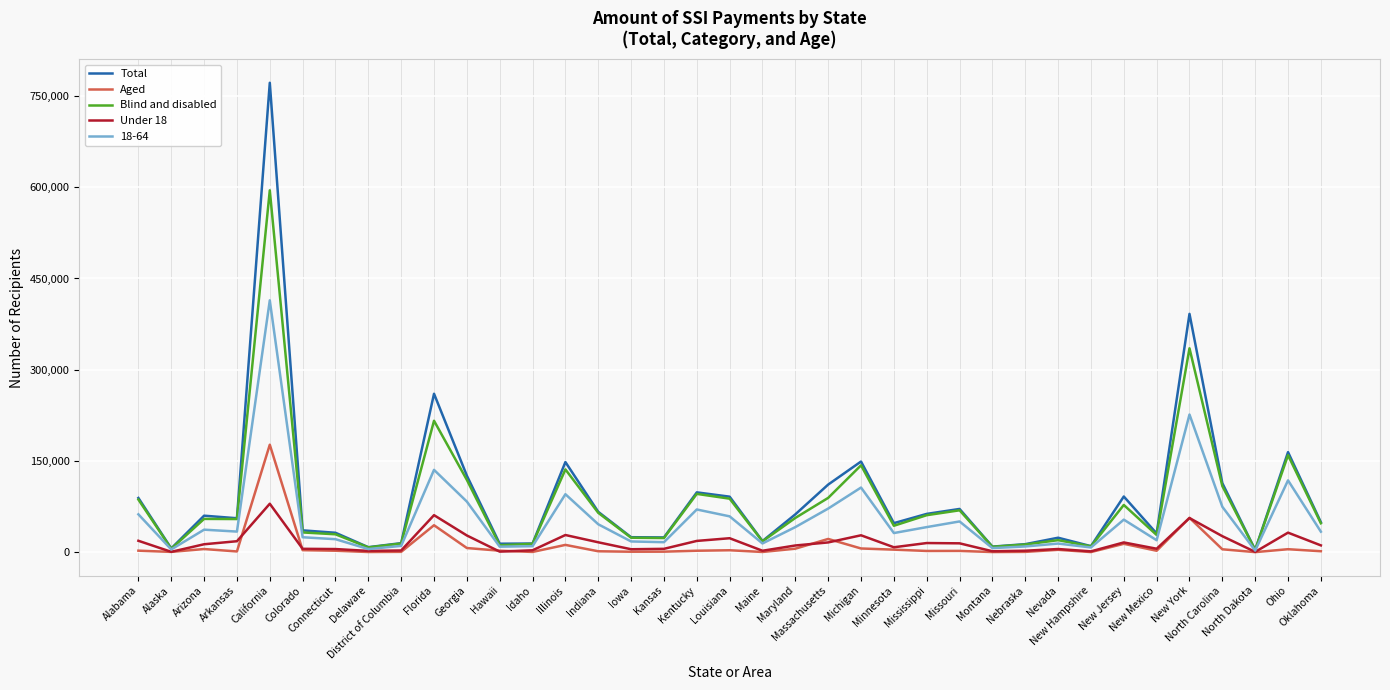

What is the difference between the maximum and minimum values in the Aged series?

176571